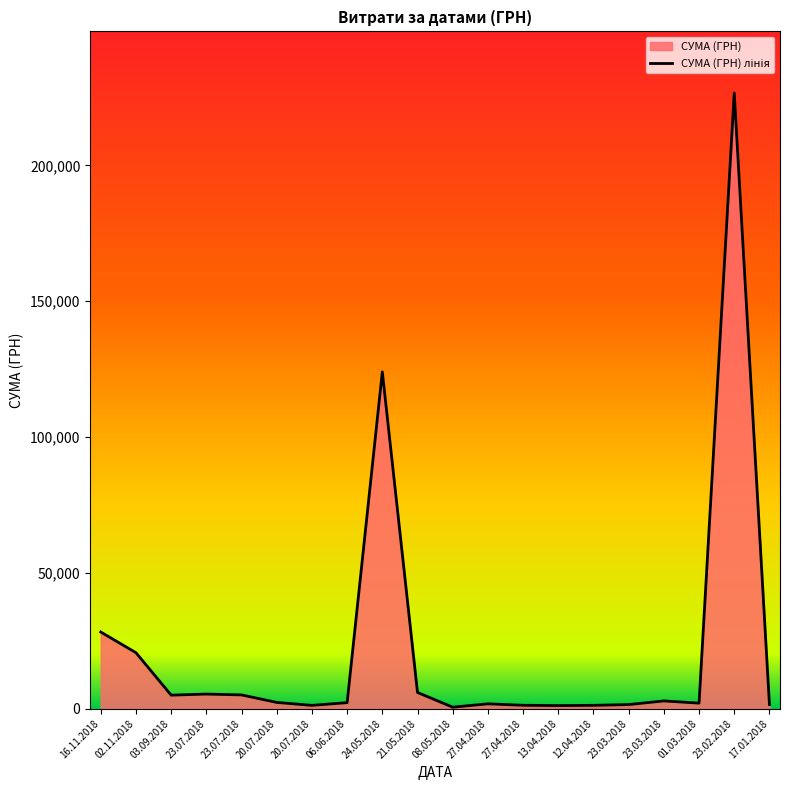

Reading left to right, extract all data points from this chart.

28240.6	20625.0	5000.0	5400.0	5090.0	2327.2	1245.0	2245.6	124000.0	5994.0	578.0	1810.0	1281.0	1162.7	1255.0	1540.0	2882.0	2060.1	226685.1	1540.9